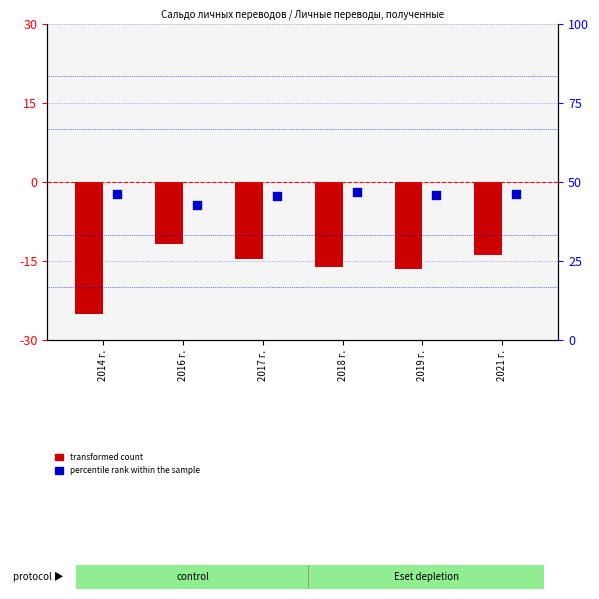

Which series has the largest total across all categories?

percentile rank within the sample